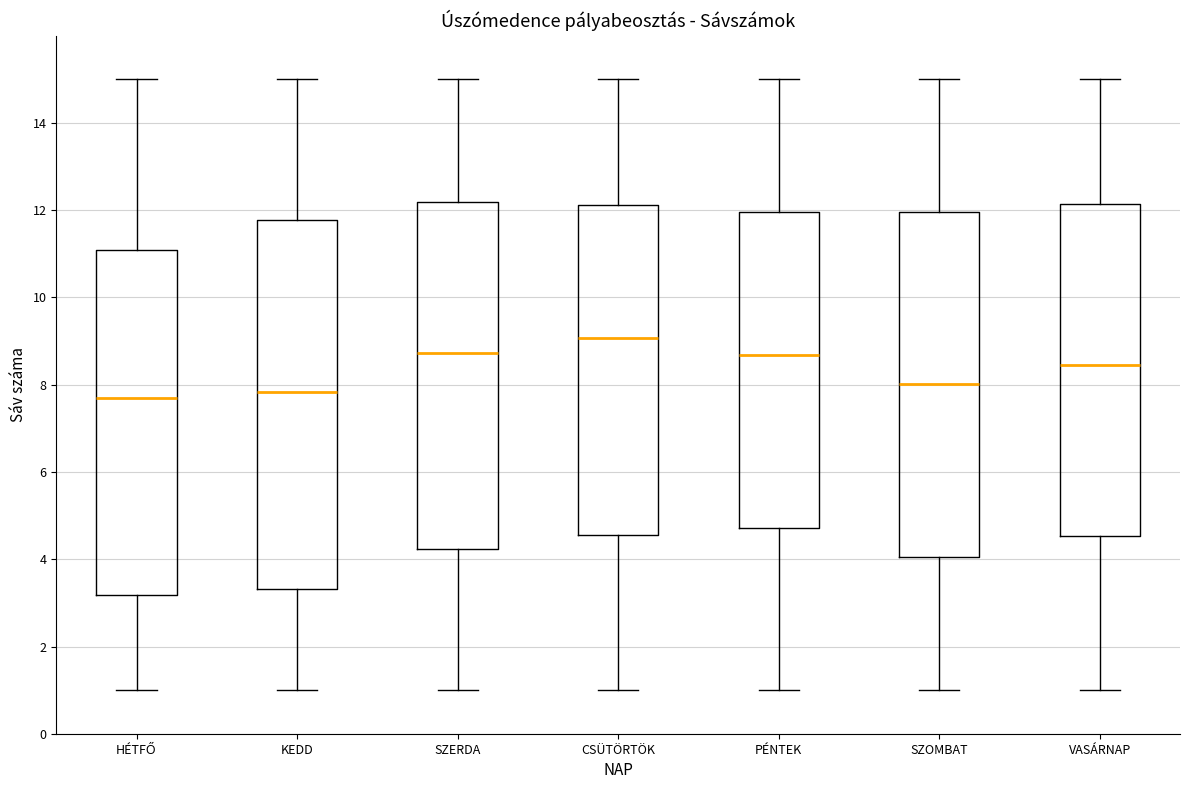

Reading left to right, read every box against the y-axis: the position of its median line, the range the box covers, and the ends of its whiskers. The values are not printed on the chart, so give them approximately, as read against the axis.

HÉTFŐ: median 7.8, box 3.2 to 11.0, whiskers 1.0 to 15.0
KEDD: median 7.8, box 3.4 to 11.8, whiskers 1.0 to 15.0
SZERDA: median 8.8, box 4.2 to 12.2, whiskers 1.0 to 15.0
CSÜTÖRTÖK: median 9.0, box 4.6 to 12.2, whiskers 1.0 to 15.0
PÉNTEK: median 8.6, box 4.8 to 12.0, whiskers 1.0 to 15.0
SZOMBAT: median 8.0, box 4.0 to 12.0, whiskers 1.0 to 15.0
VASÁRNAP: median 8.4, box 4.6 to 12.2, whiskers 1.0 to 15.0